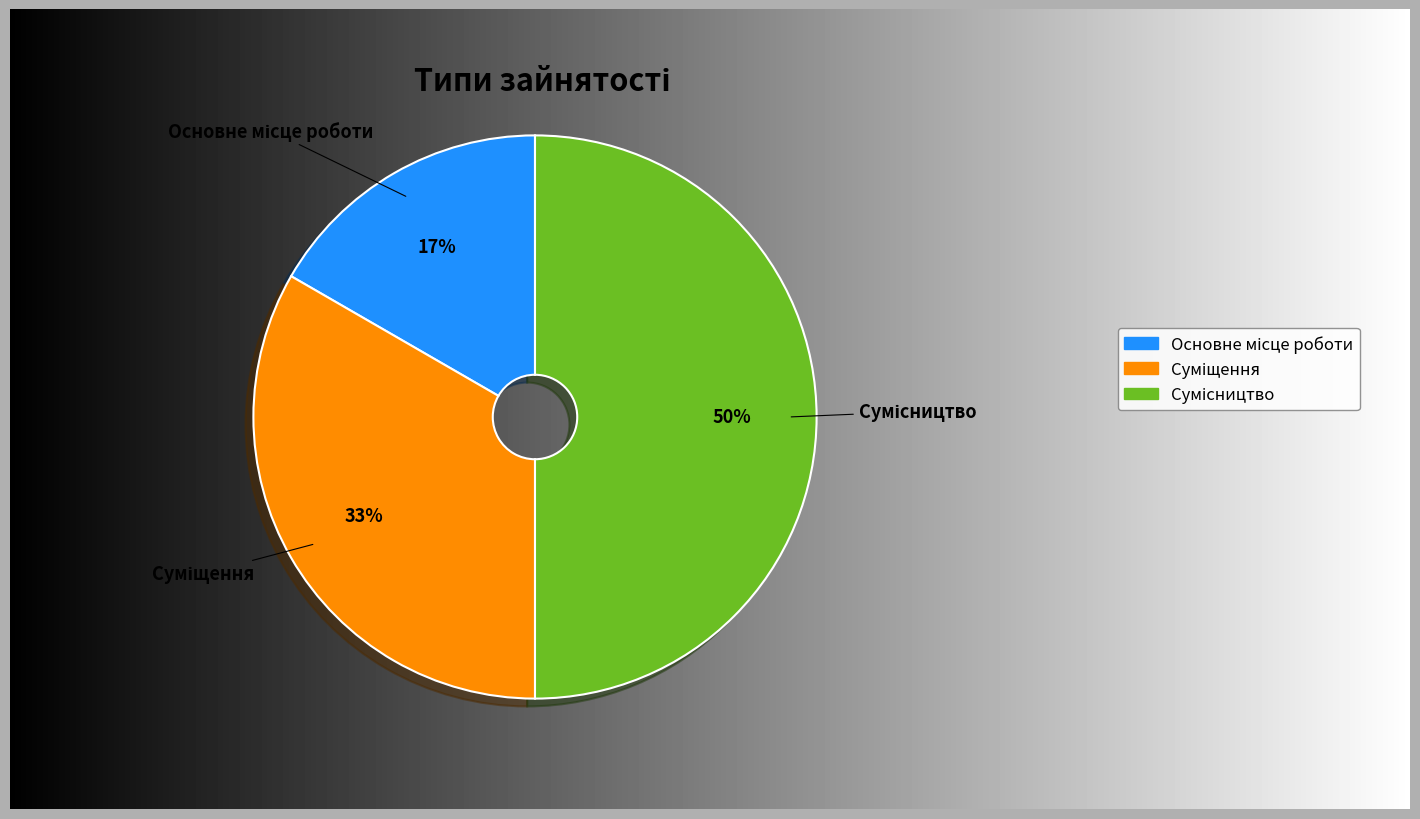

To the nearest percent, what is the difference between the largest and smallest slice percentages?

33%